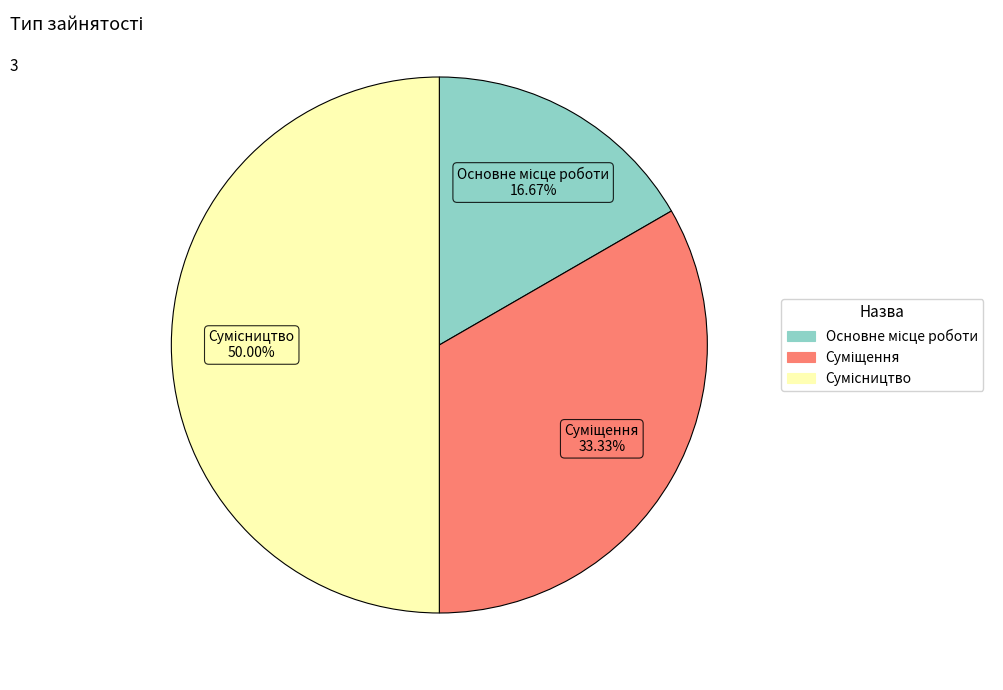

Does Сумісництво represent more than half of the total?

No